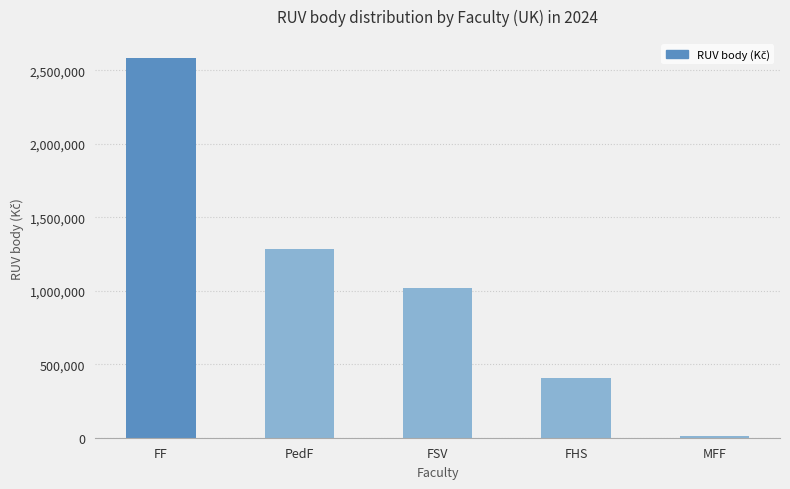

What is the average value?

1061060